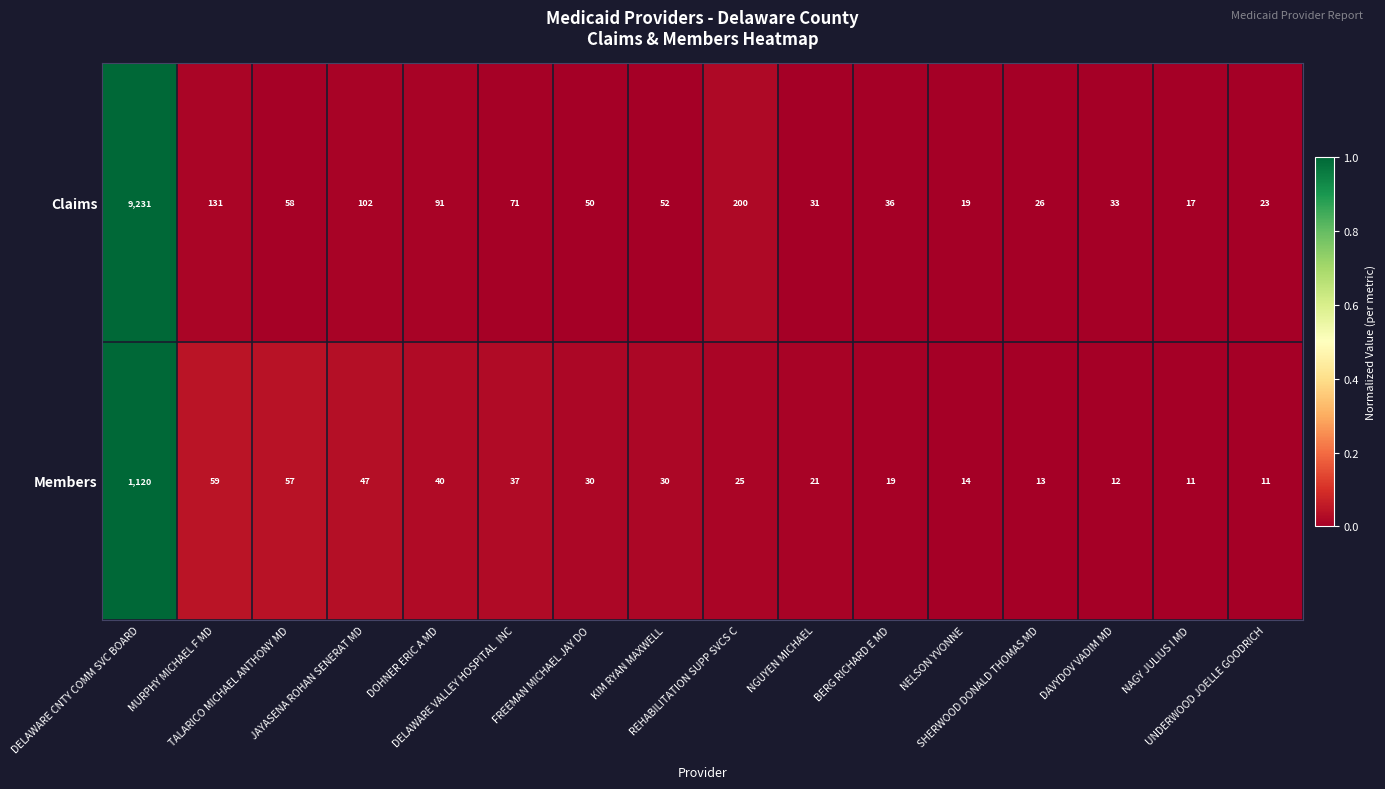

Which series has the widest spread of values?

Claims